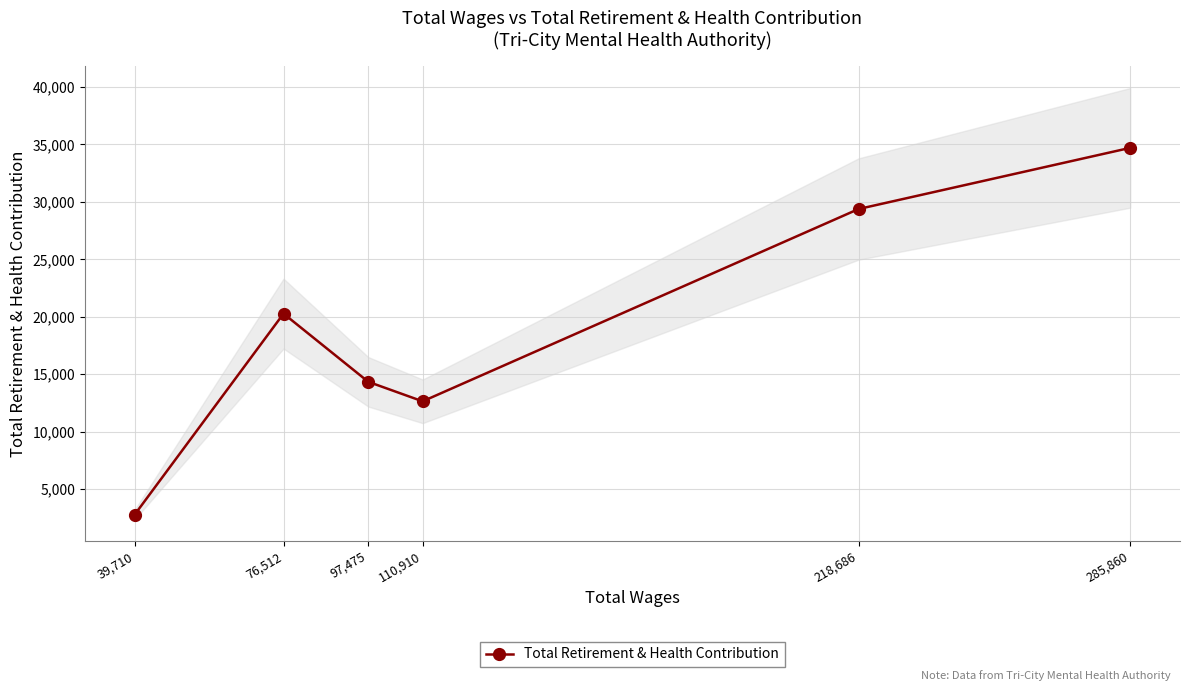

The Total Retirement & Health Contribution series shows 46161 at 285,860. True or false?

False